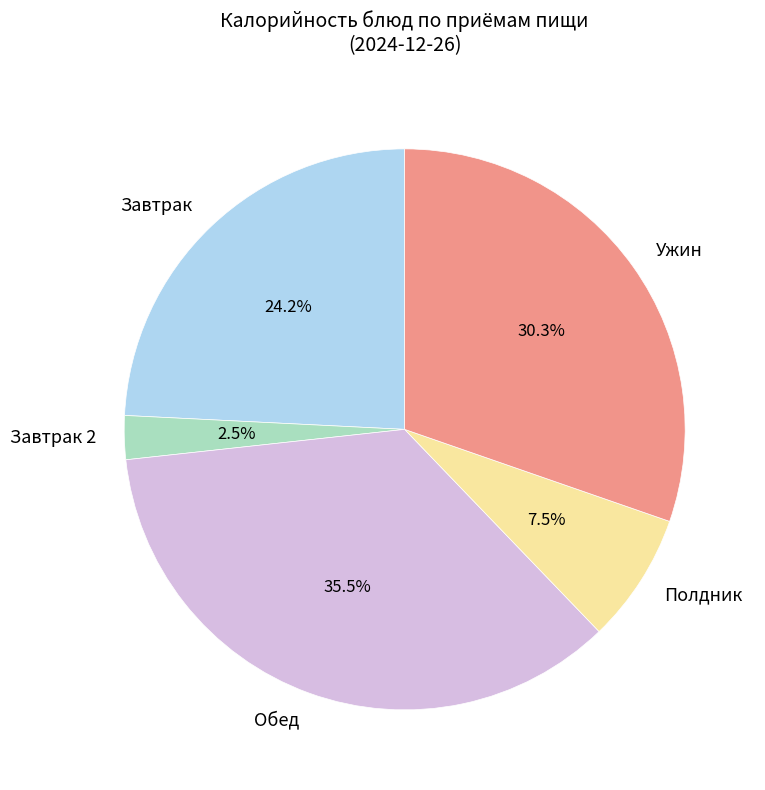

Is there any slice that represents more than half of the pie?

No